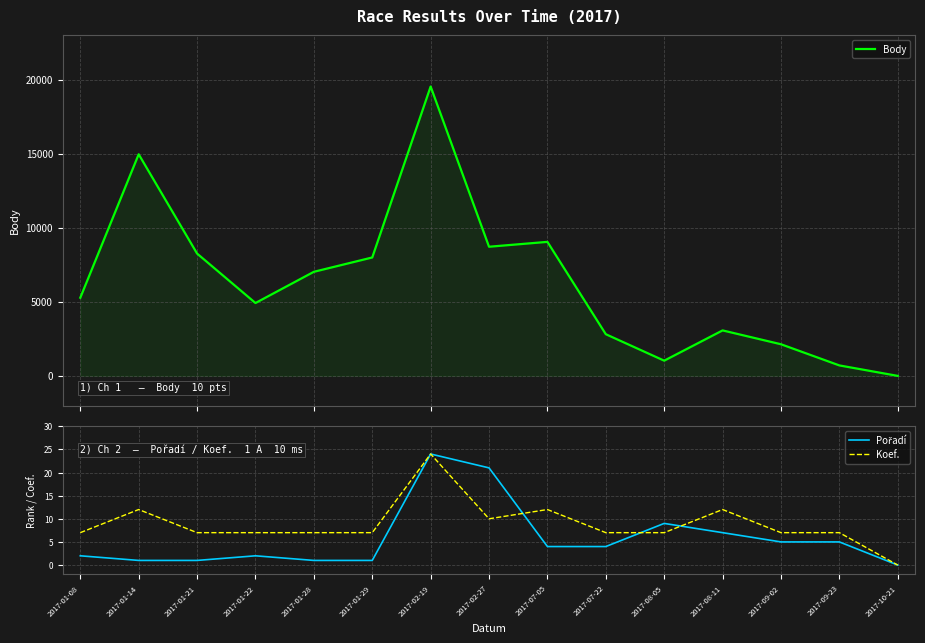

Is this an area chart (filled region under the line)?

No